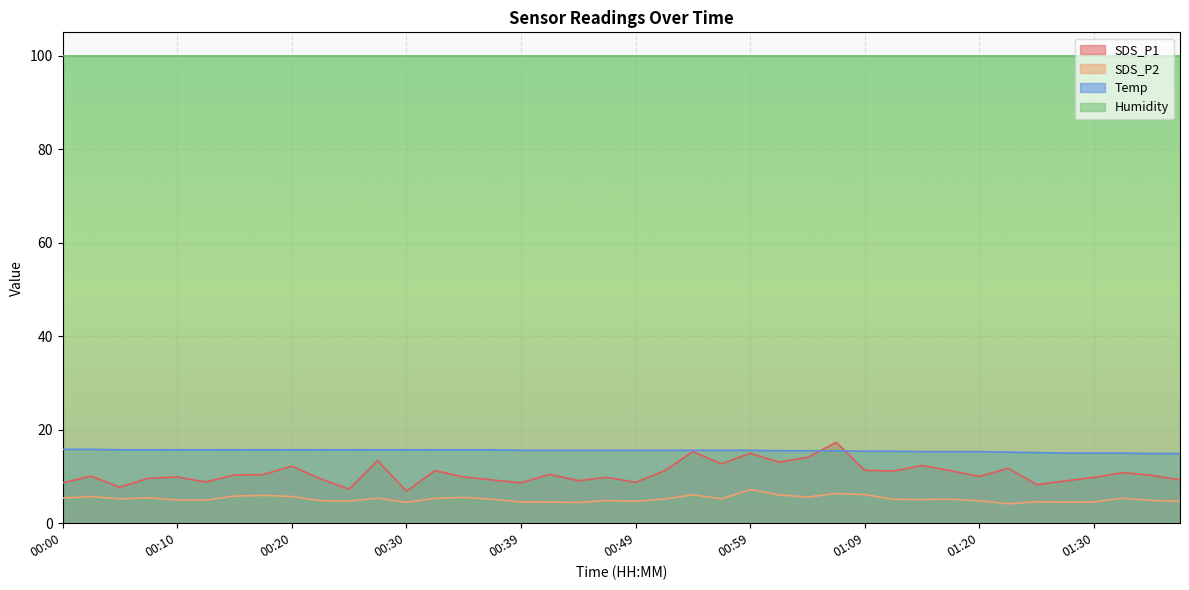

Which category has the highest value across all series?

01:06